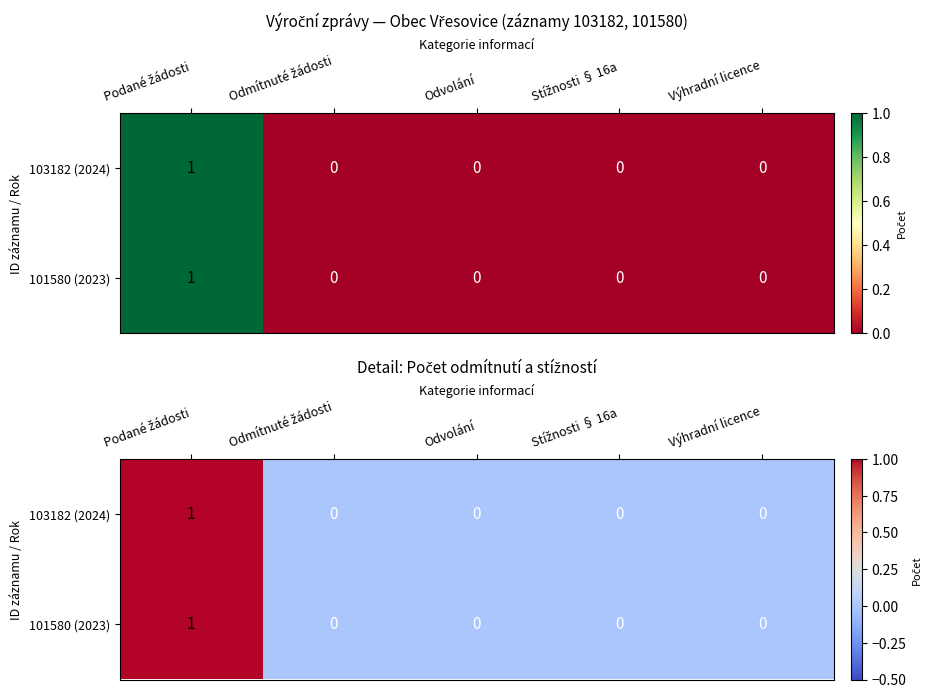

Count the number of categories in the chart.

5